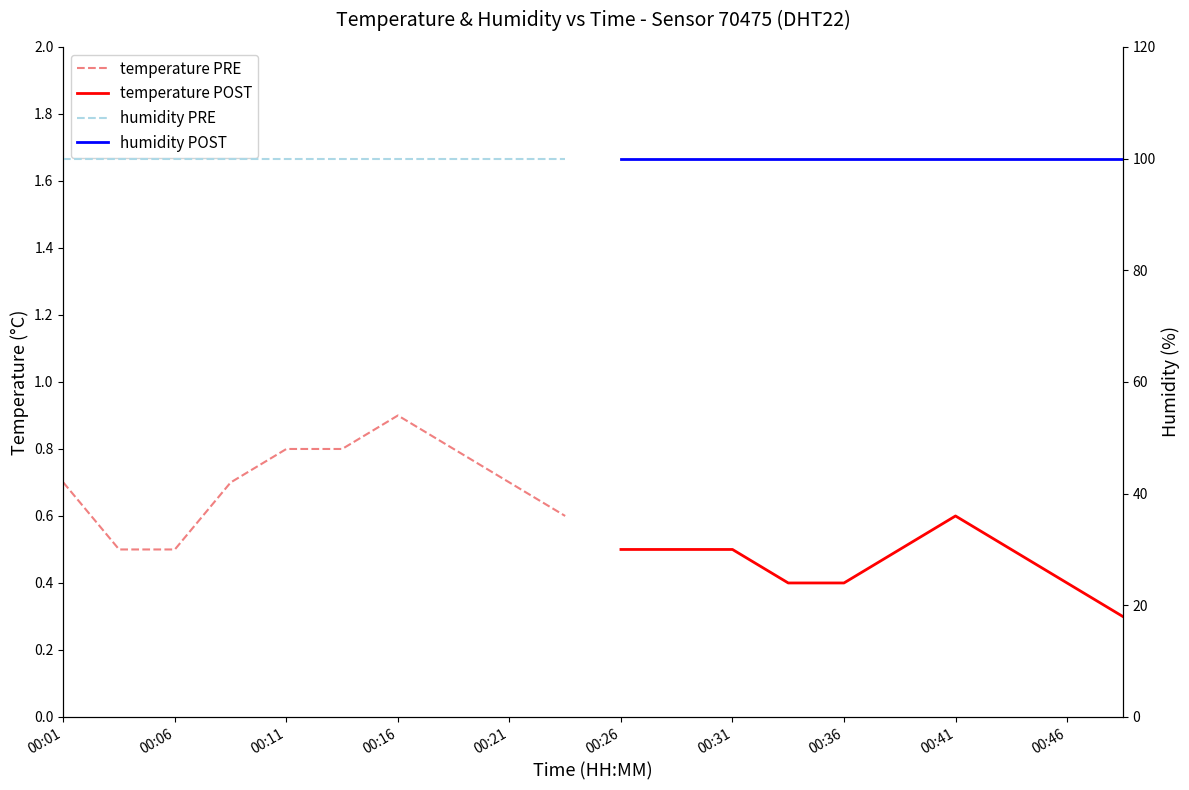

How many data points does each series have?

10